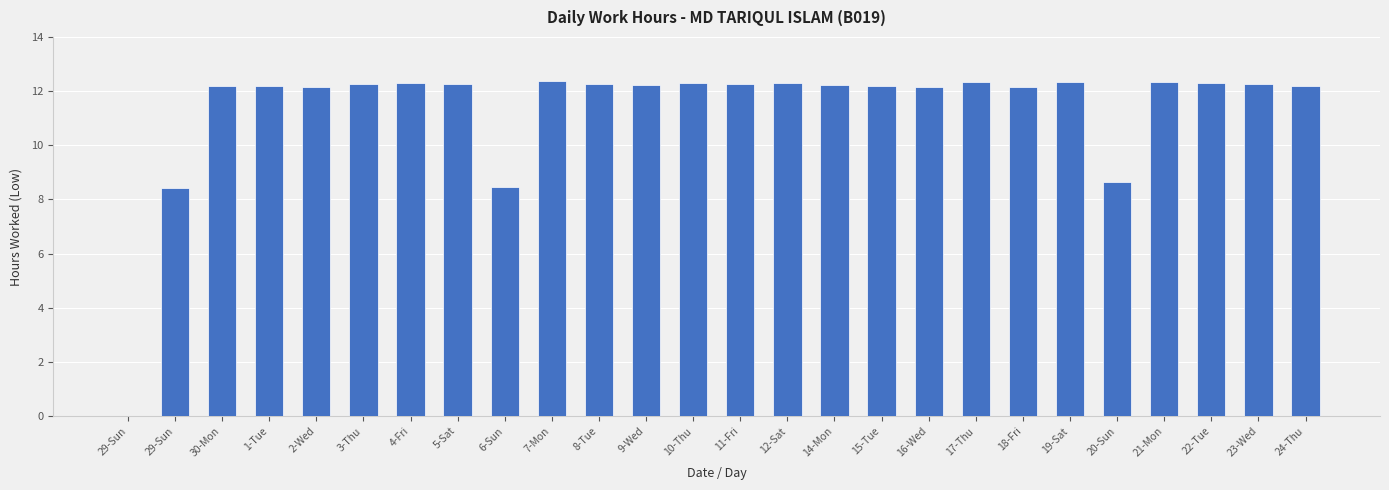

What is the value of the 25th bar from the left?

12.3